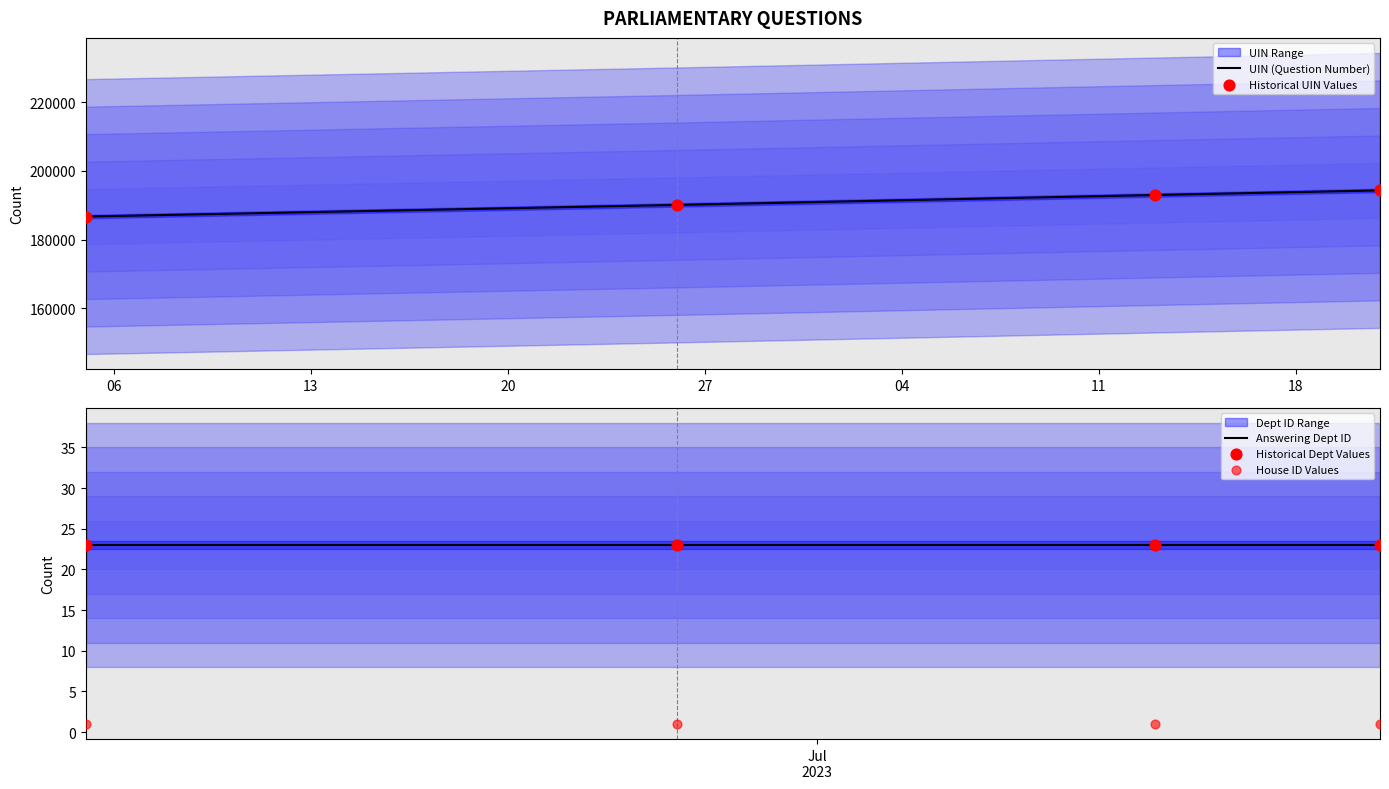

What is the minimum value for UIN (Question Number)?

186675